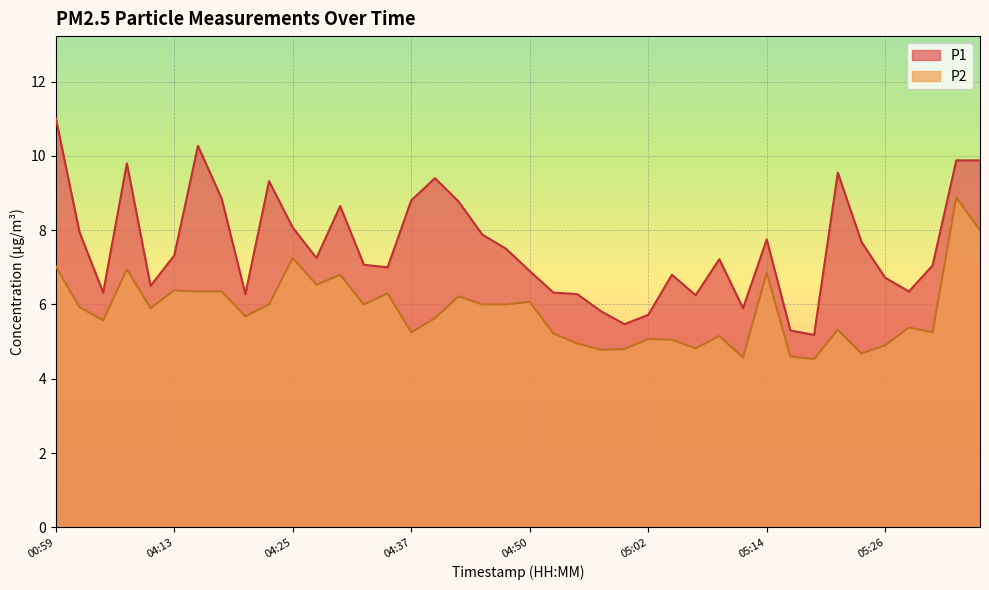

What are all the series names shown in the legend?

P1, P2